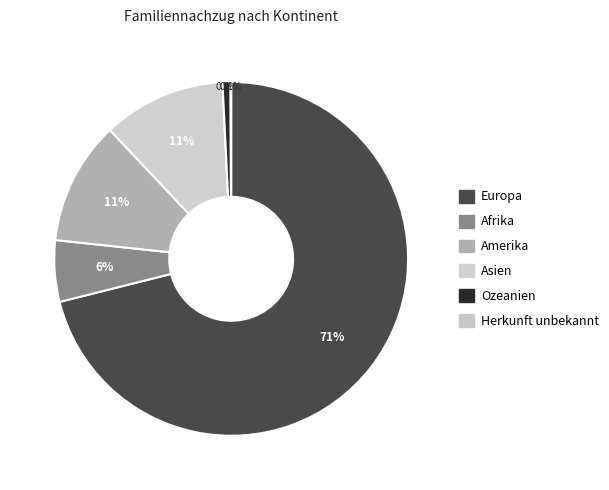

Which has a higher value, Herkunft unbekannt or Asien?

Asien